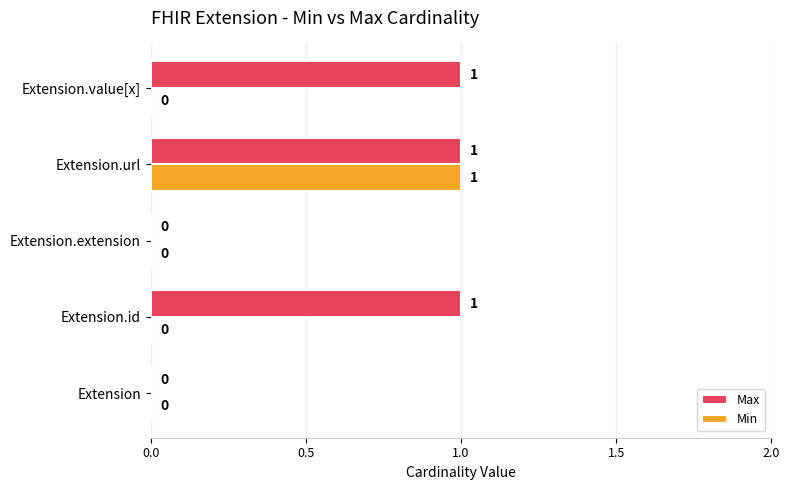

The Min series shows 2 at Extension.url. True or false?

False